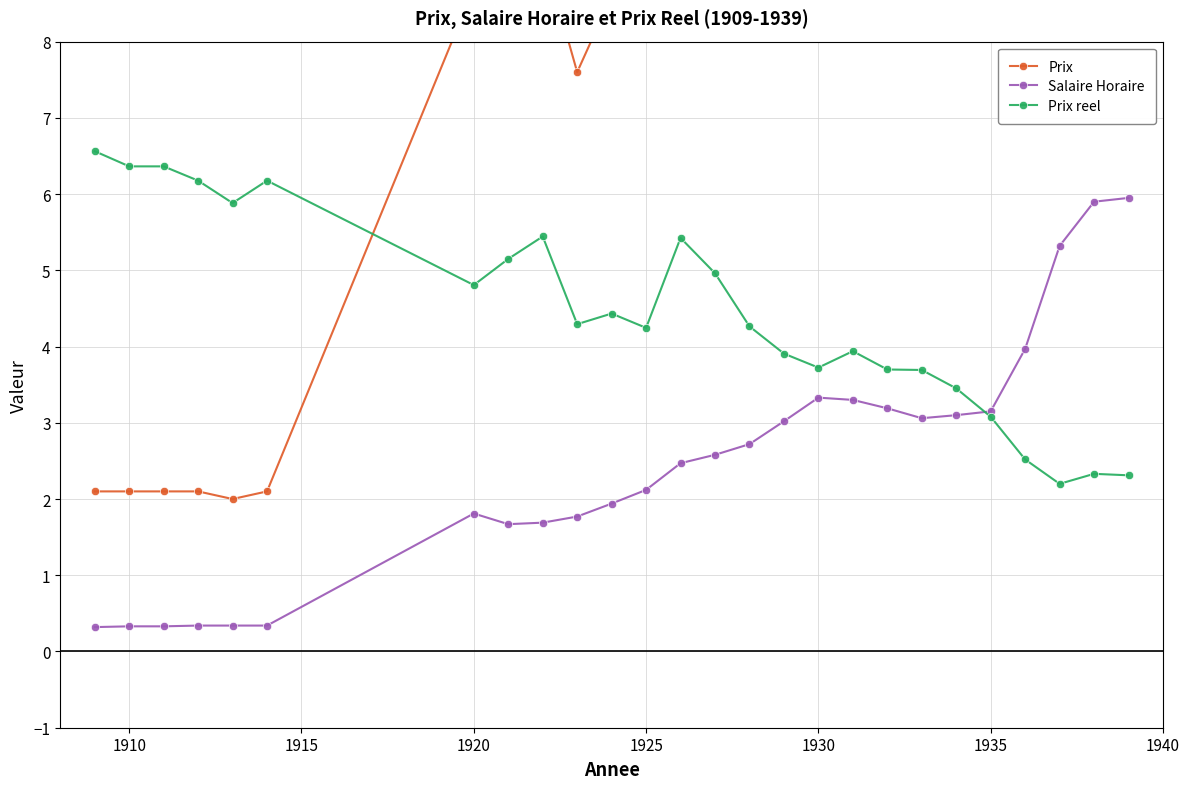

What is the minimum value for Salaire Horaire?

0.3